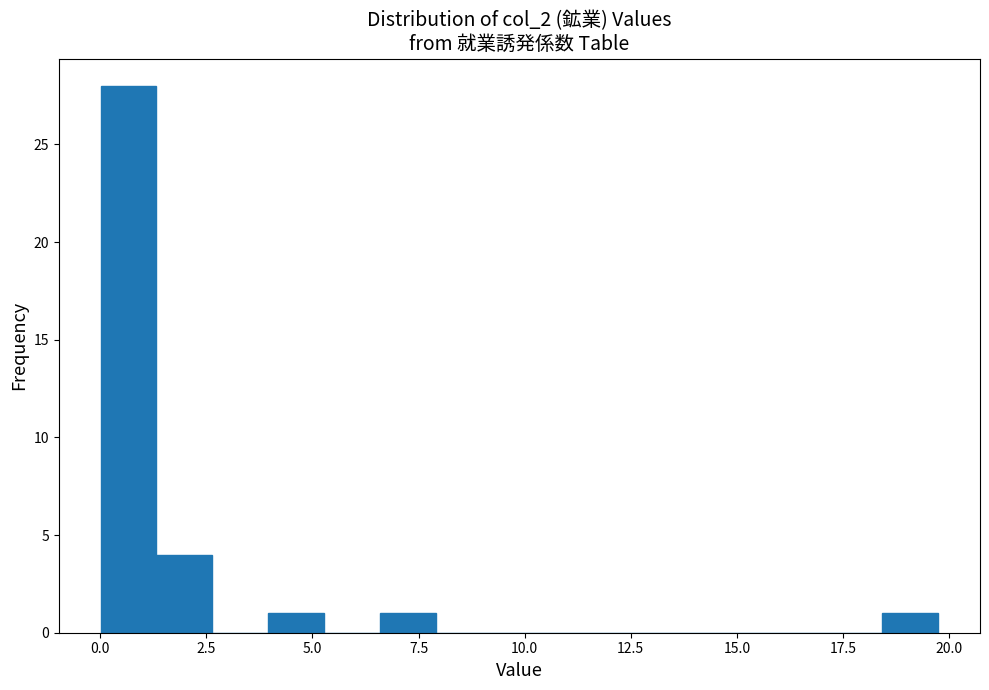

Around what value on the x-axis is the tallest bar? Give the approximate position of its centre, as read against the axis.

0.5